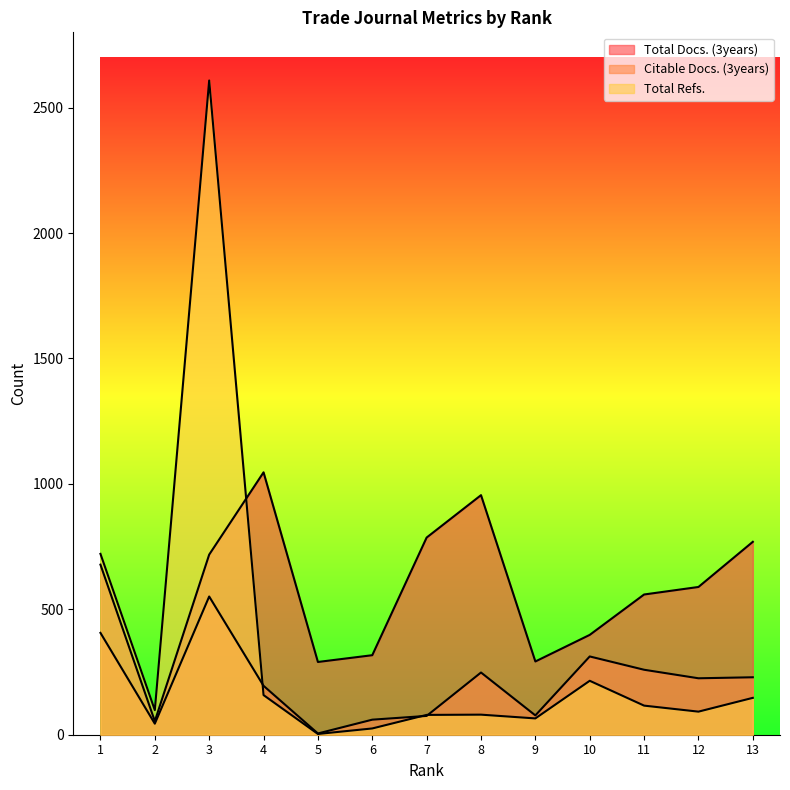

What are all the series names shown in the legend?

Total Docs. (3years), Citable Docs. (3years), Total Refs.